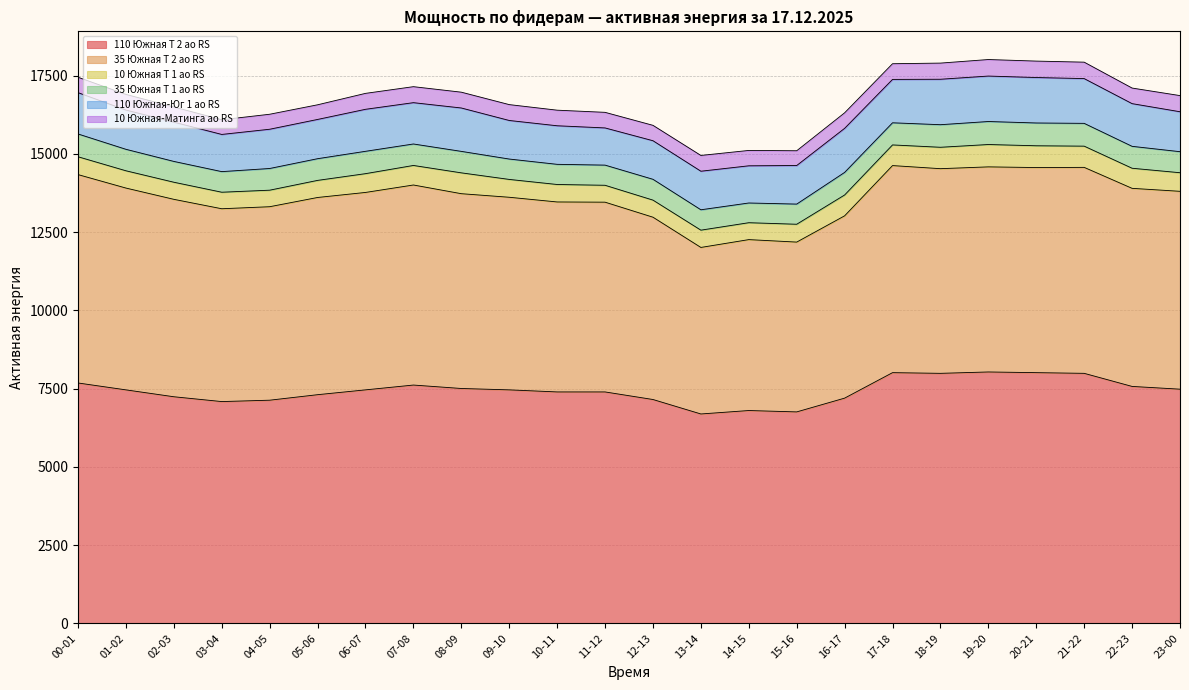

The value of 110 Южная-Юг 1 ао RS at 08-09 is 1386. True or false?

True